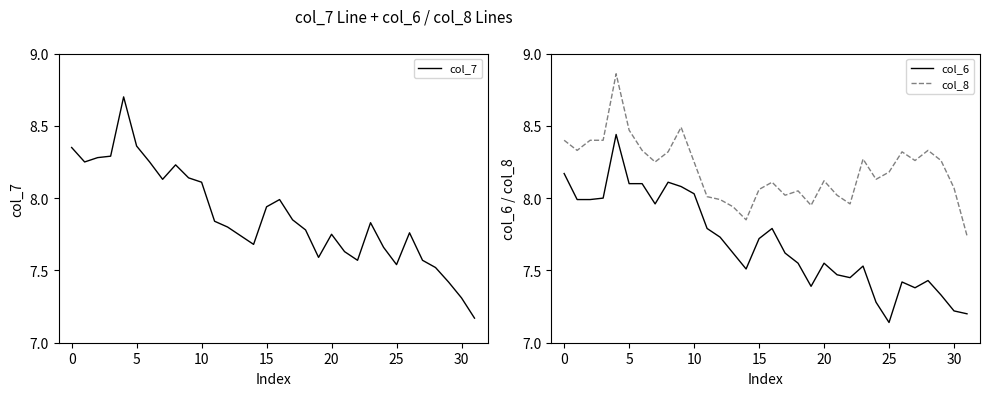

Reading left to right, list all the values displayed in this chart.

col_7: 8.3	8.2	8.3	8.3	8.7	8.4	8.2	8.1	8.2	8.1	8.1	7.8	7.8	7.7	7.7	7.9	8.0	7.8	7.8	7.6	7.8	7.6	7.6	7.8	7.7	7.5	7.8	7.6	7.5	7.4	7.3	7.2
col_6: 8.2	8.0	8.0	8.0	8.4	8.1	8.1	8.0	8.1	8.1	8.0	7.8	7.7	7.6	7.5	7.7	7.8	7.6	7.5	7.4	7.5	7.5	7.4	7.5	7.3	7.1	7.4	7.4	7.4	7.3	7.2	7.2
col_8: 8.4	8.3	8.4	8.4	8.9	8.5	8.3	8.2	8.3	8.5	8.2	8.0	8.0	7.9	7.8	8.1	8.1	8.0	8.1	7.9	8.1	8.0	8.0	8.3	8.1	8.2	8.3	8.3	8.3	8.3	8.1	7.7